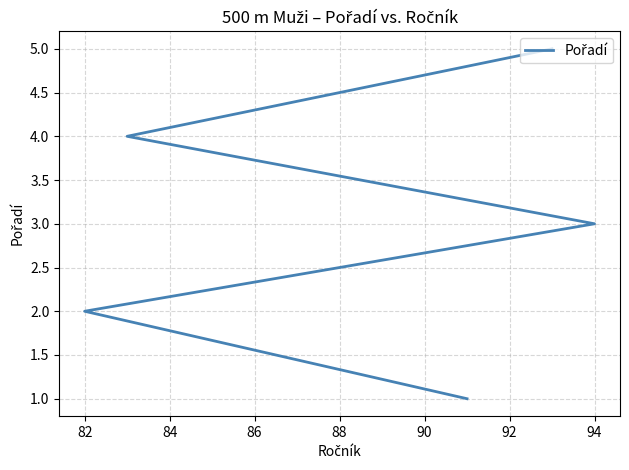

How many values are between 2 and 4?

3